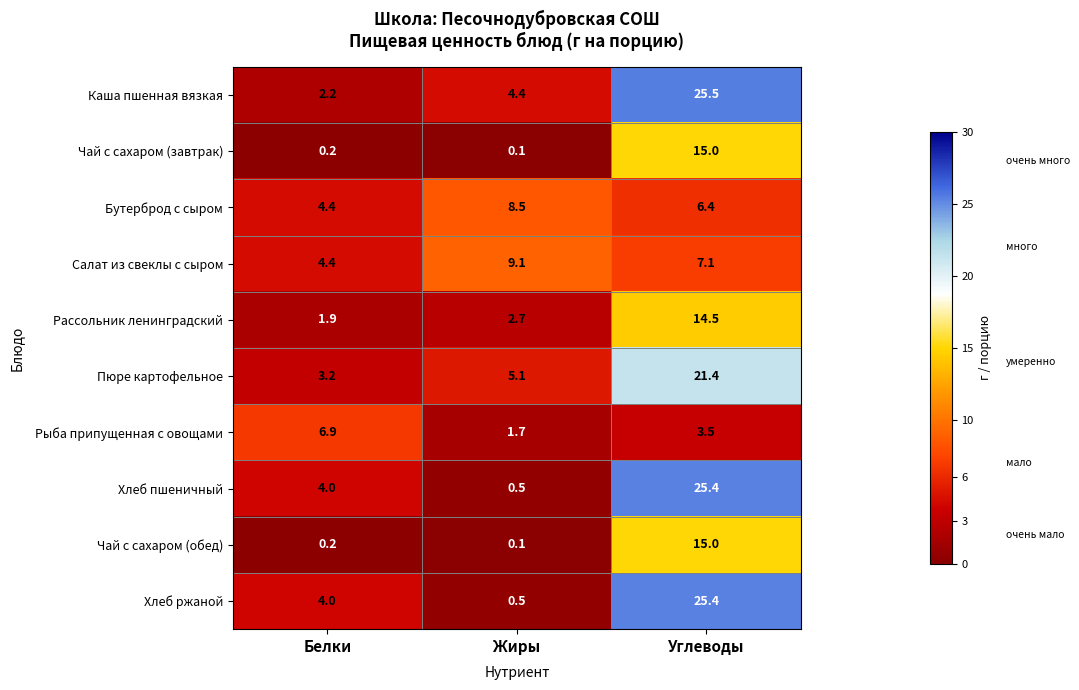

Count the number of data series in this chart.

10